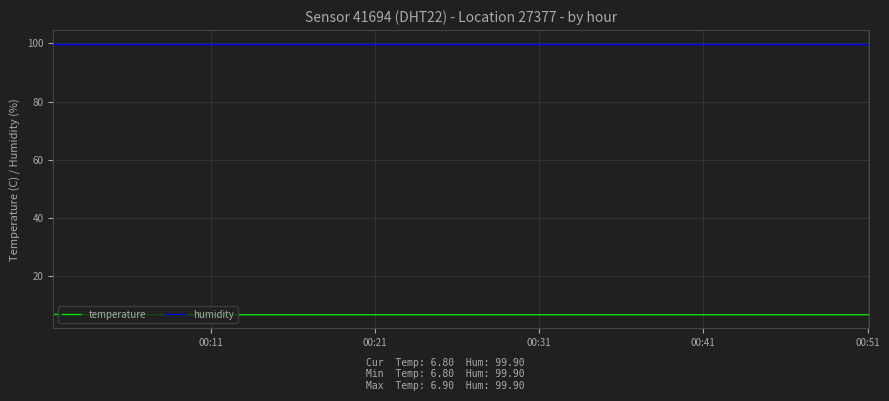

True or false: humidity and temperature intersect in this chart.

False